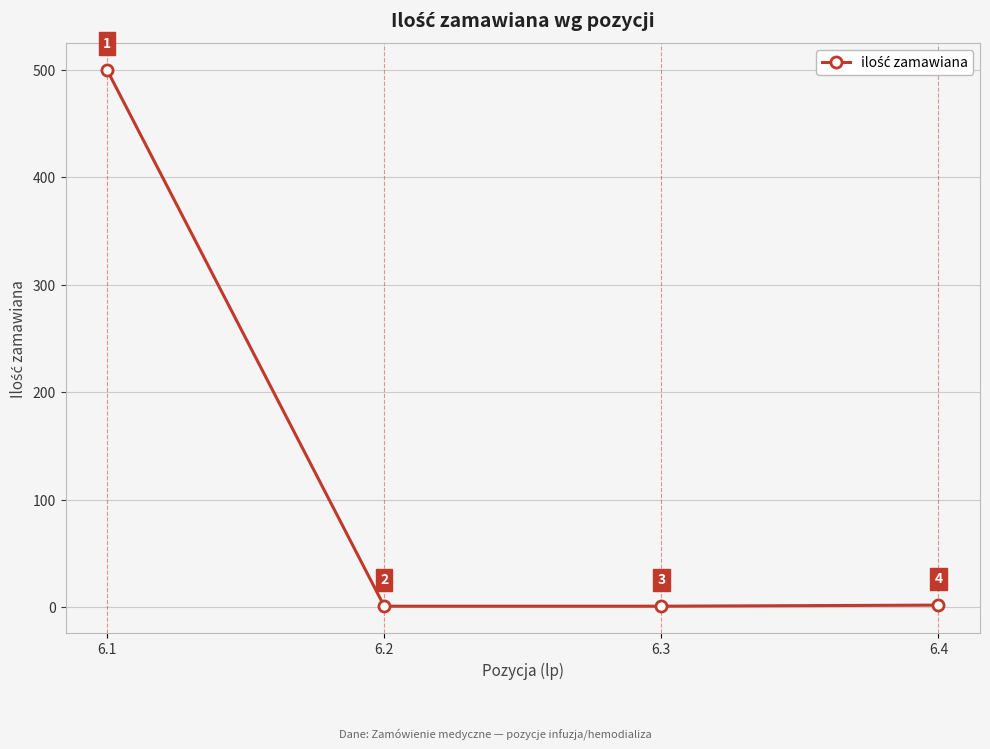

What is the sum of the values at 6.1 and 6.2?

501